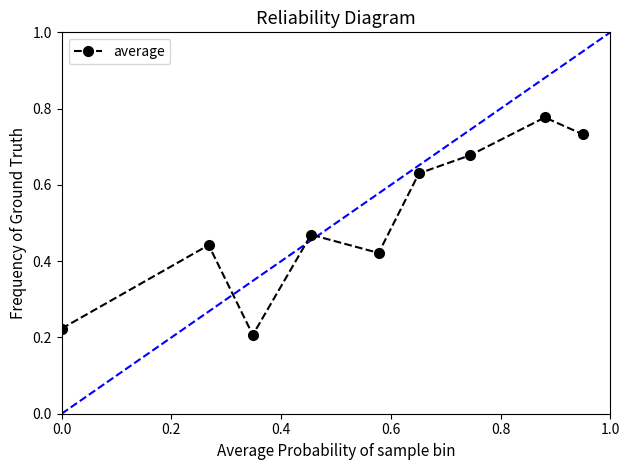

How many values are between 0 and 1?

9